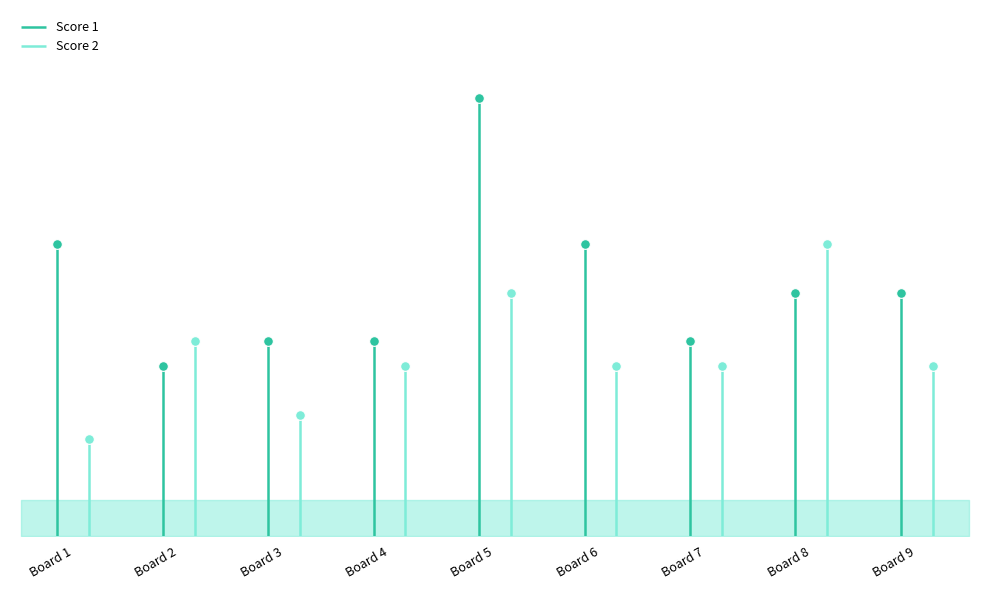

At which category is the sum across all series the highest?

Board 5